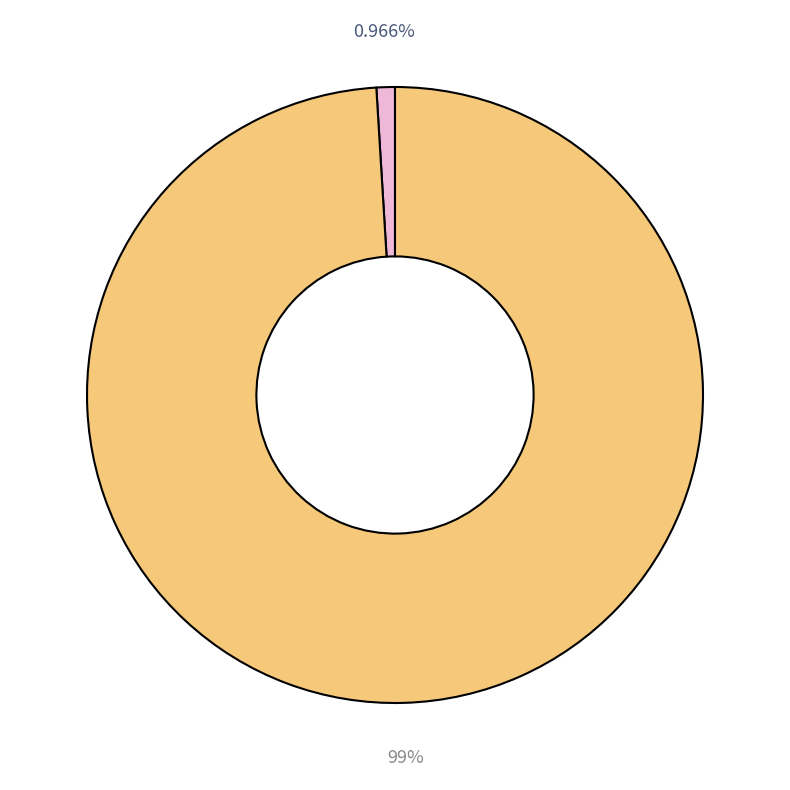

Is there a majority slice in this chart?

Yes